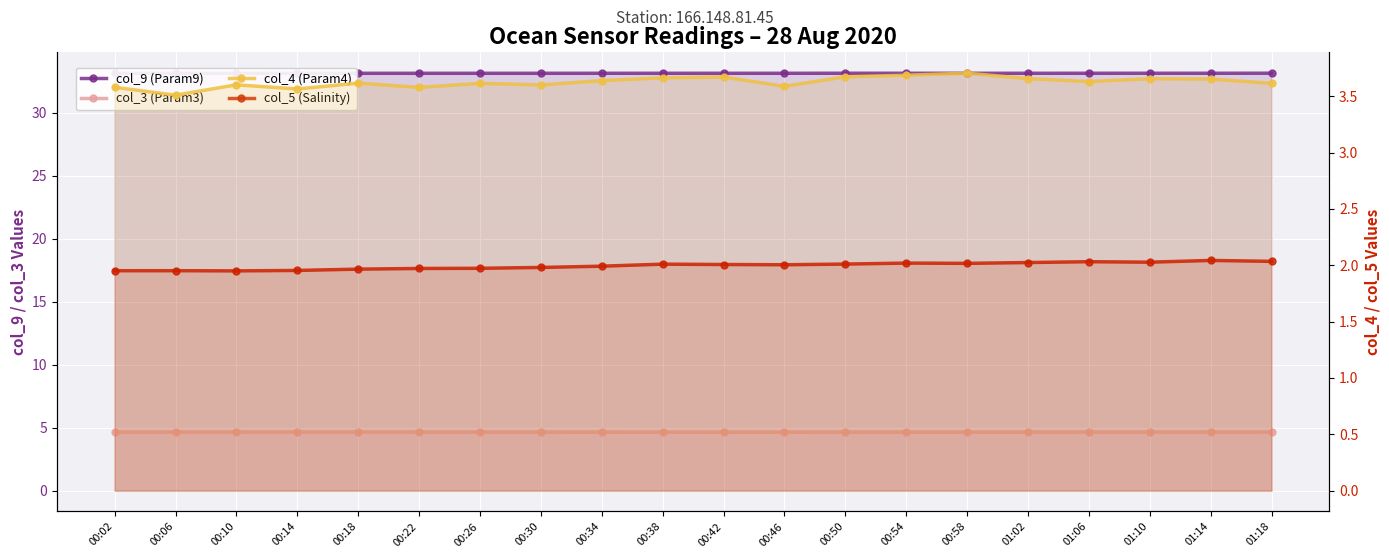

True or false: col_9 (Param9) and col_3 (Param3) intersect in this chart.

False